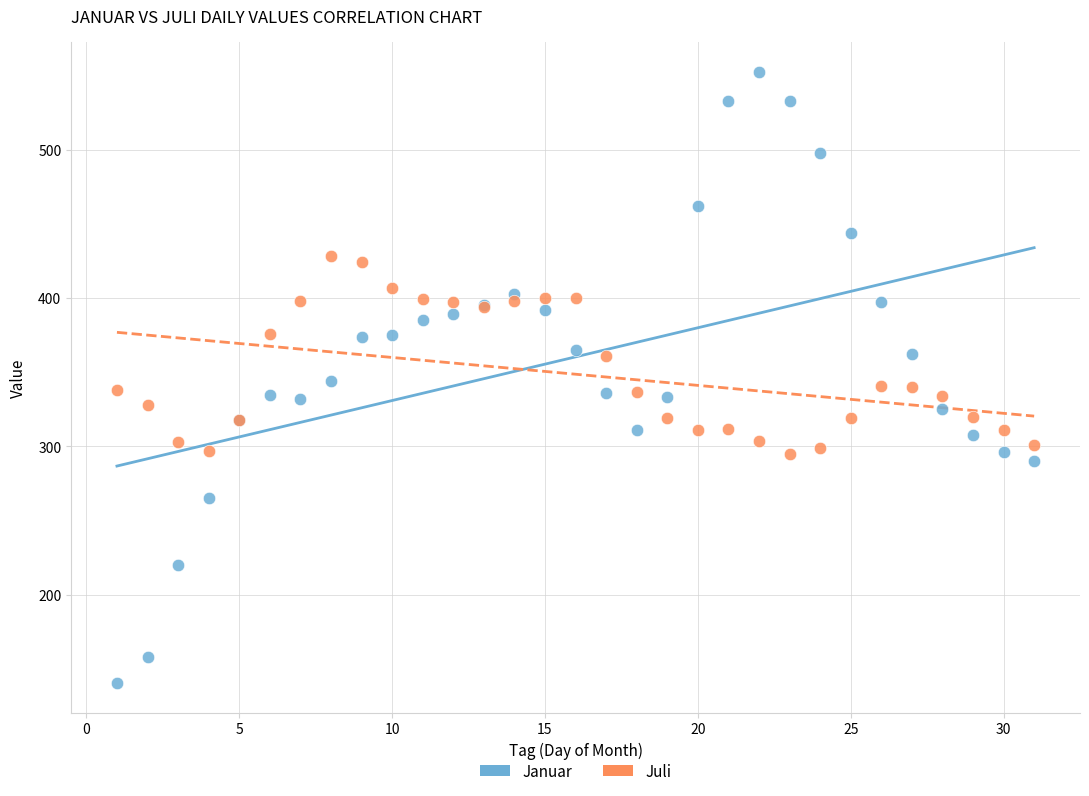

Which series contains the highest Y value?

Januar